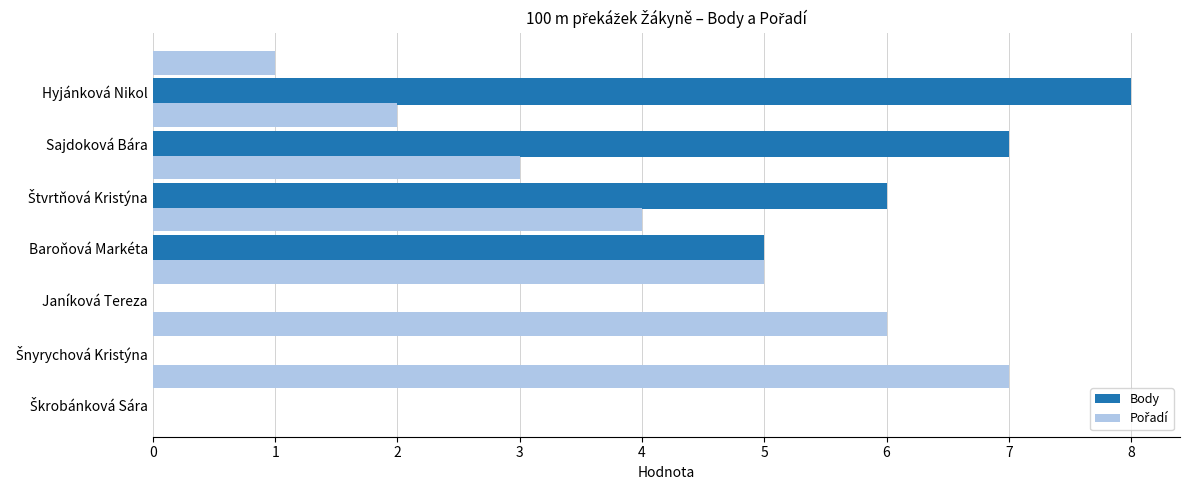

What is the highest value of the Body series?

8